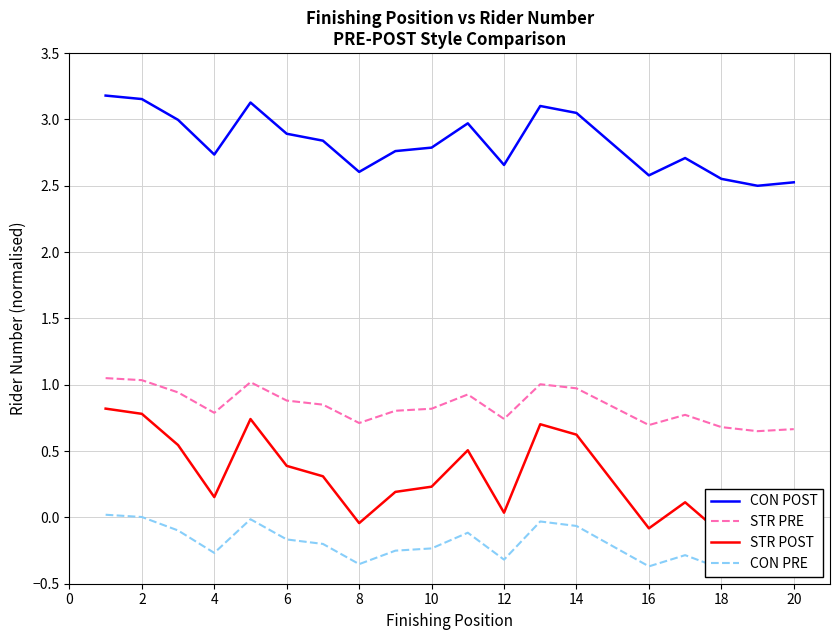

List the series in order of their overall mean, highest first.

CON POST, STR PRE, STR POST, CON PRE